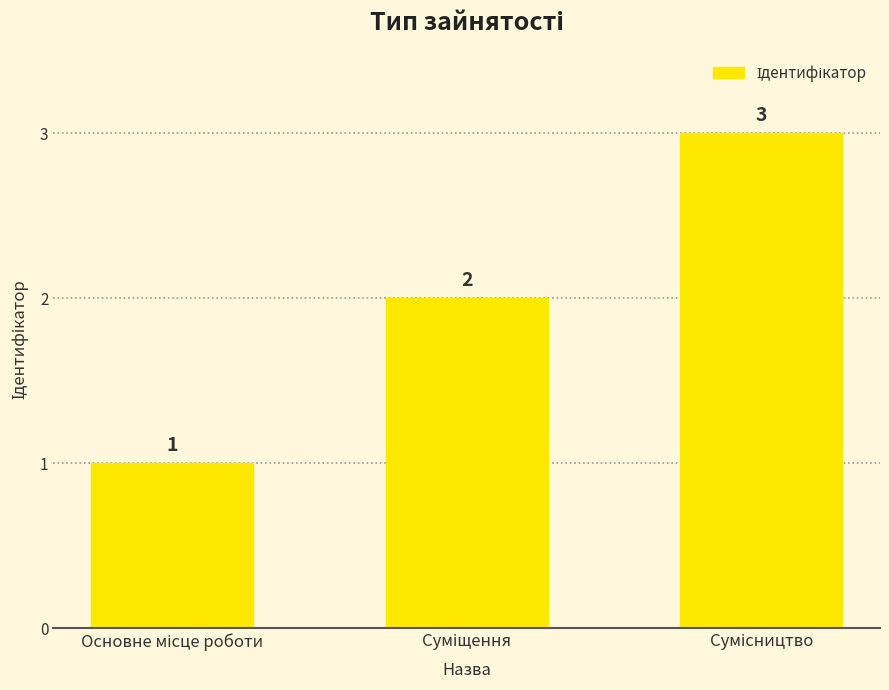

How many values are between 1 and 3?

3